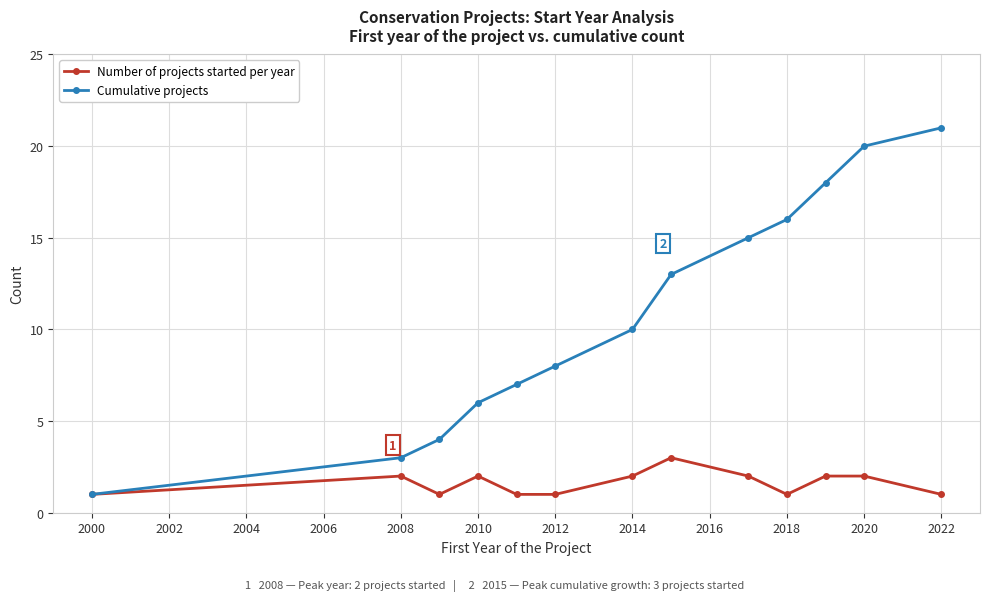

What is the sum of all Cumulative projects values?

142